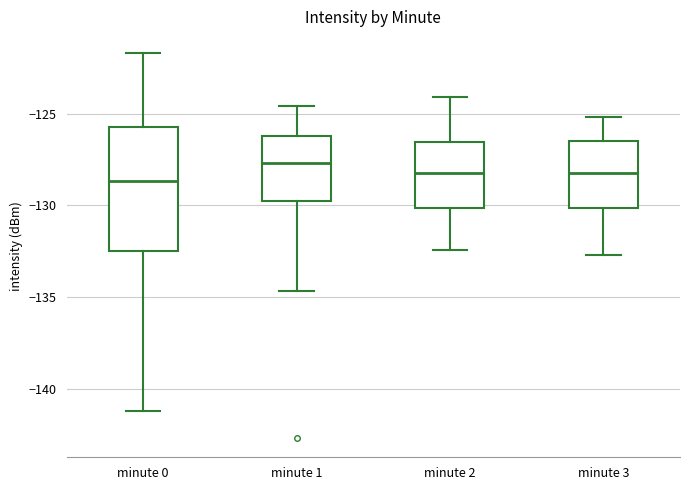

Where does the upper whisker of the box for minute 0 end on the y-axis? The values are not printed on the chart, so give them approximately, as read against the axis.

-121.5